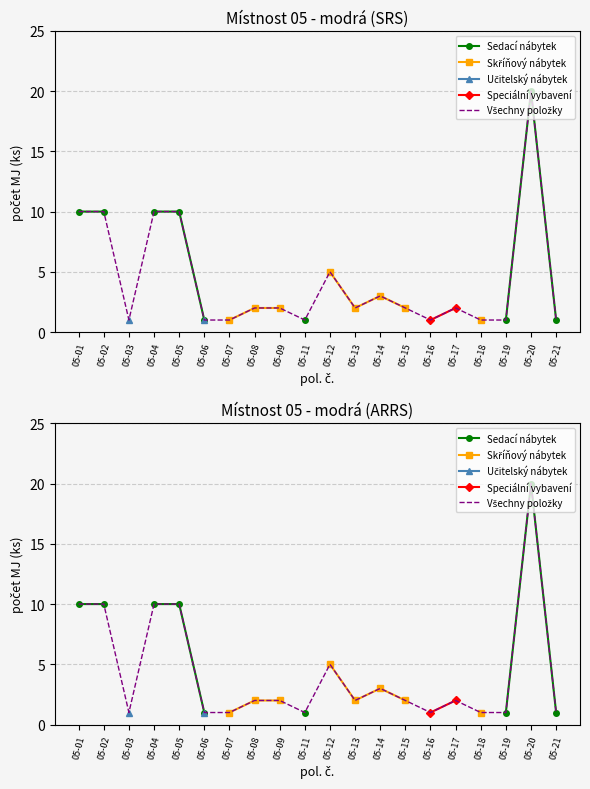

How many series are shown in this chart?

5